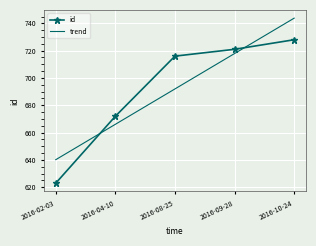

What is the change in value from 2016-08-25 to 2016-10-24?

+12